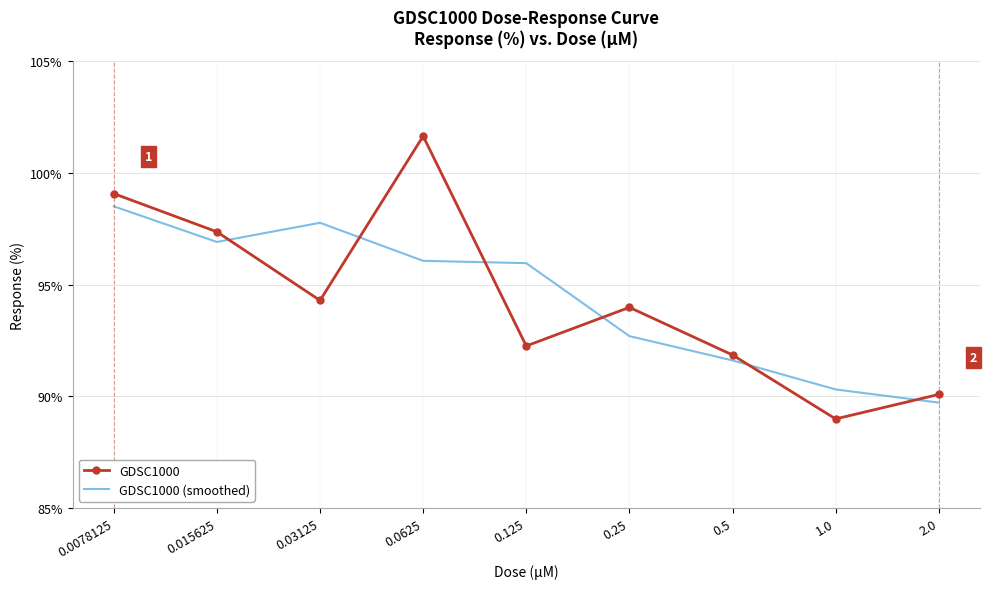

Is it true that GDSC1000 equals 97.4 at 0.015625?

True